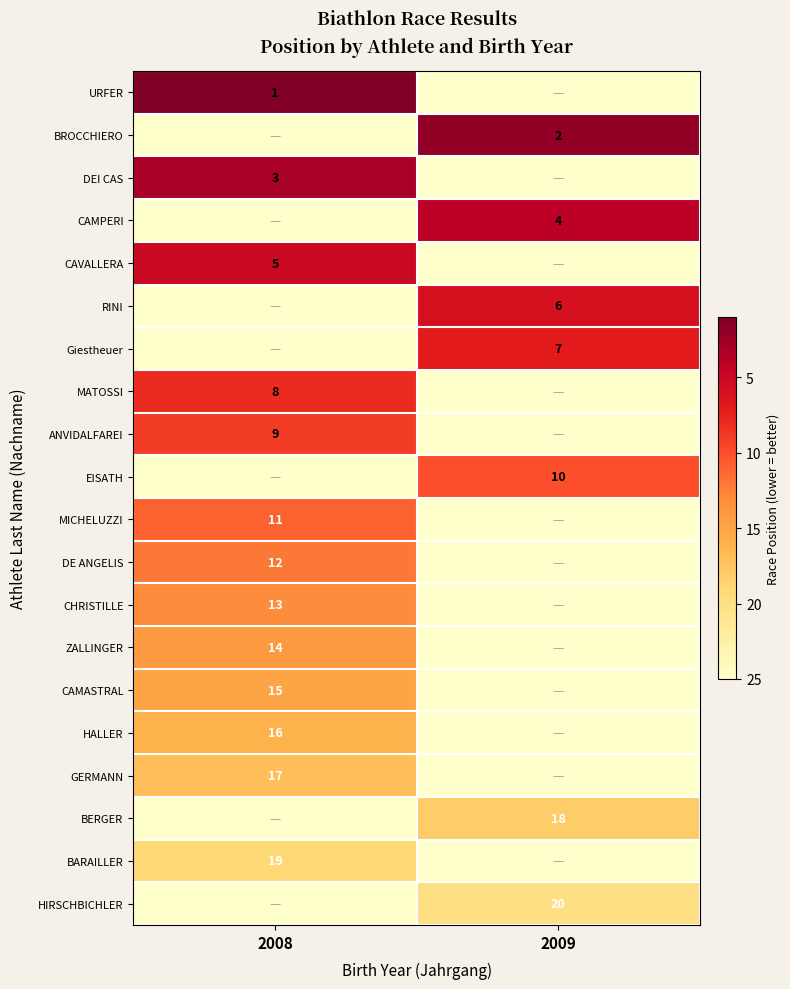

At which category is the sum across all series the highest?

2009